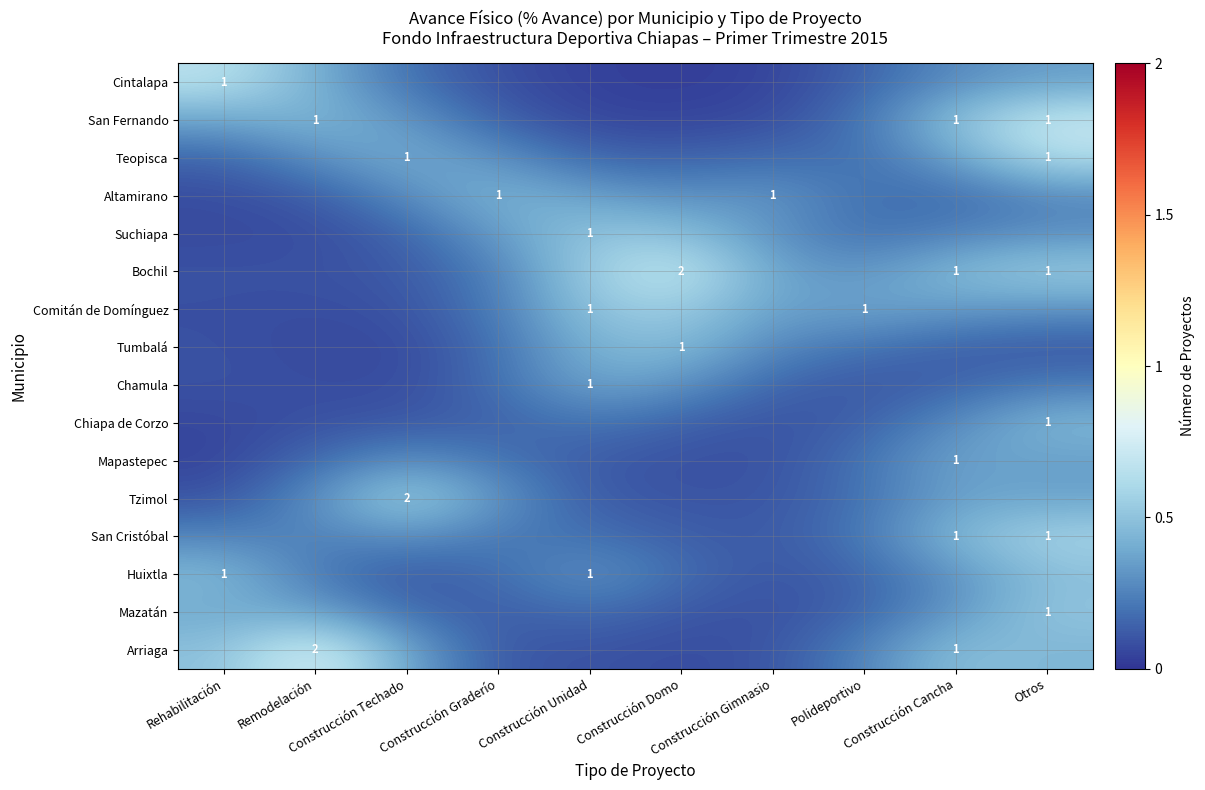

The Huixtla series shows 0.2 at Construcción Graderío. True or false?

True